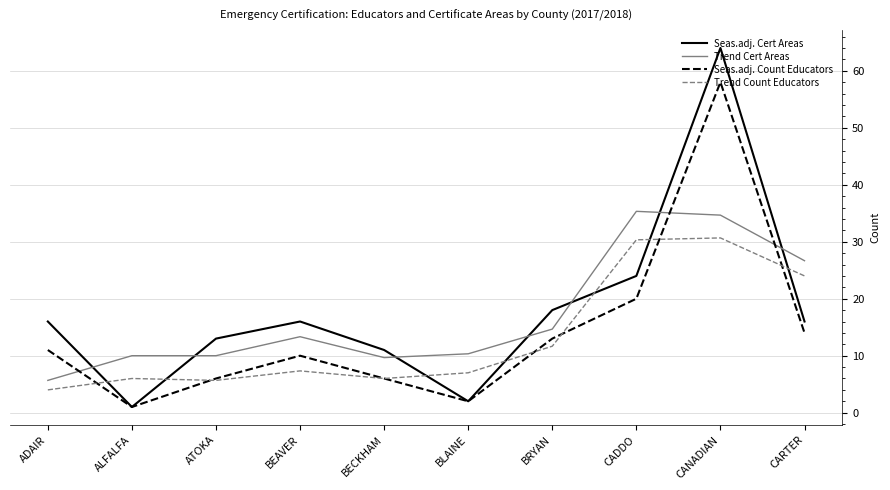

Count the number of categories in the chart.

10